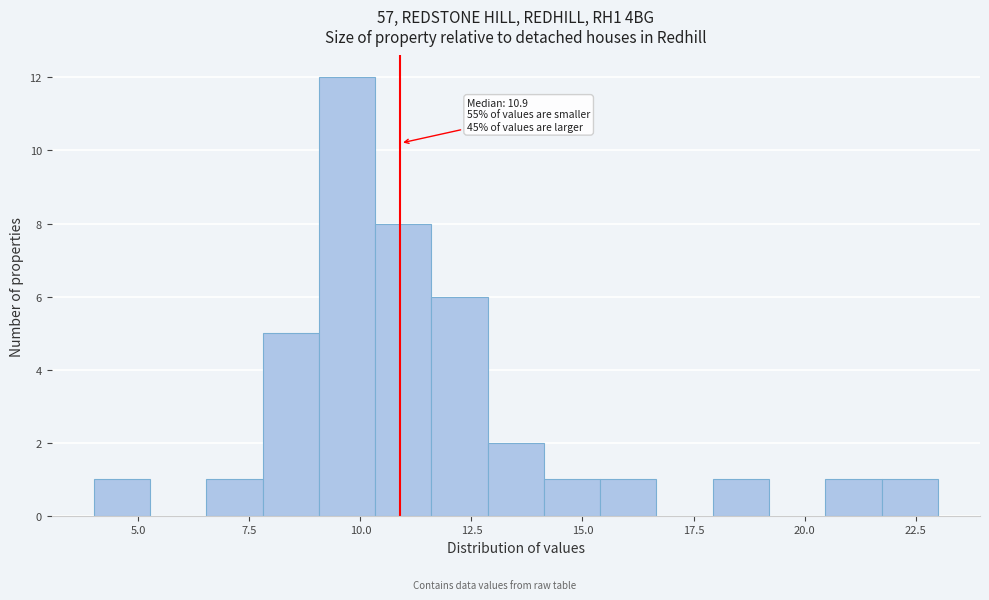

Read against the x-axis, roughly where is the centre of the tallest bar?

9.5